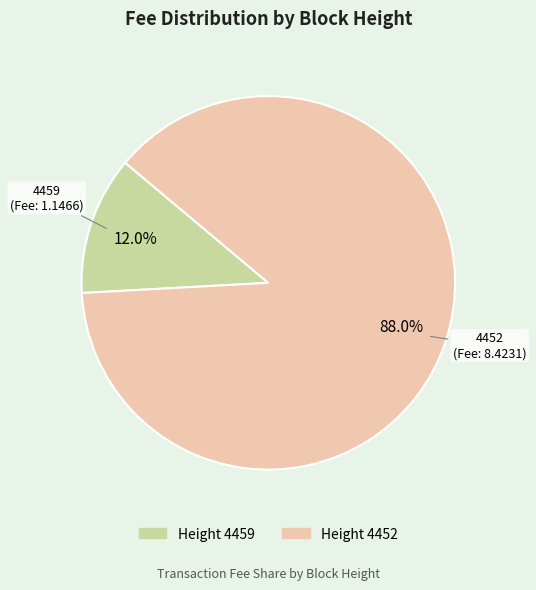

Is there any slice that represents more than half of the pie?

Yes